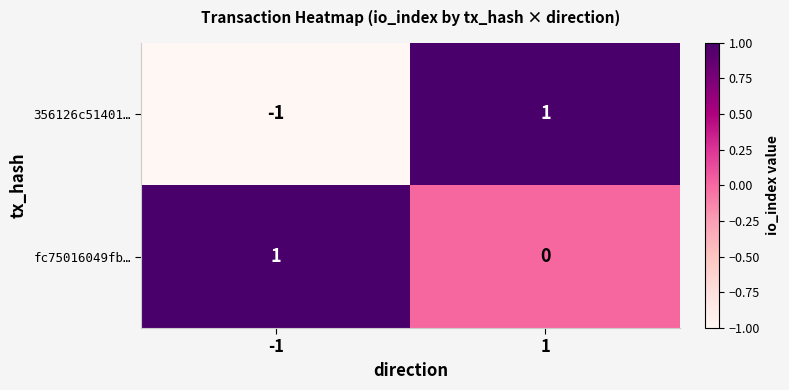

True or false: fc75016049fb… has a value of 1 at -1.

True